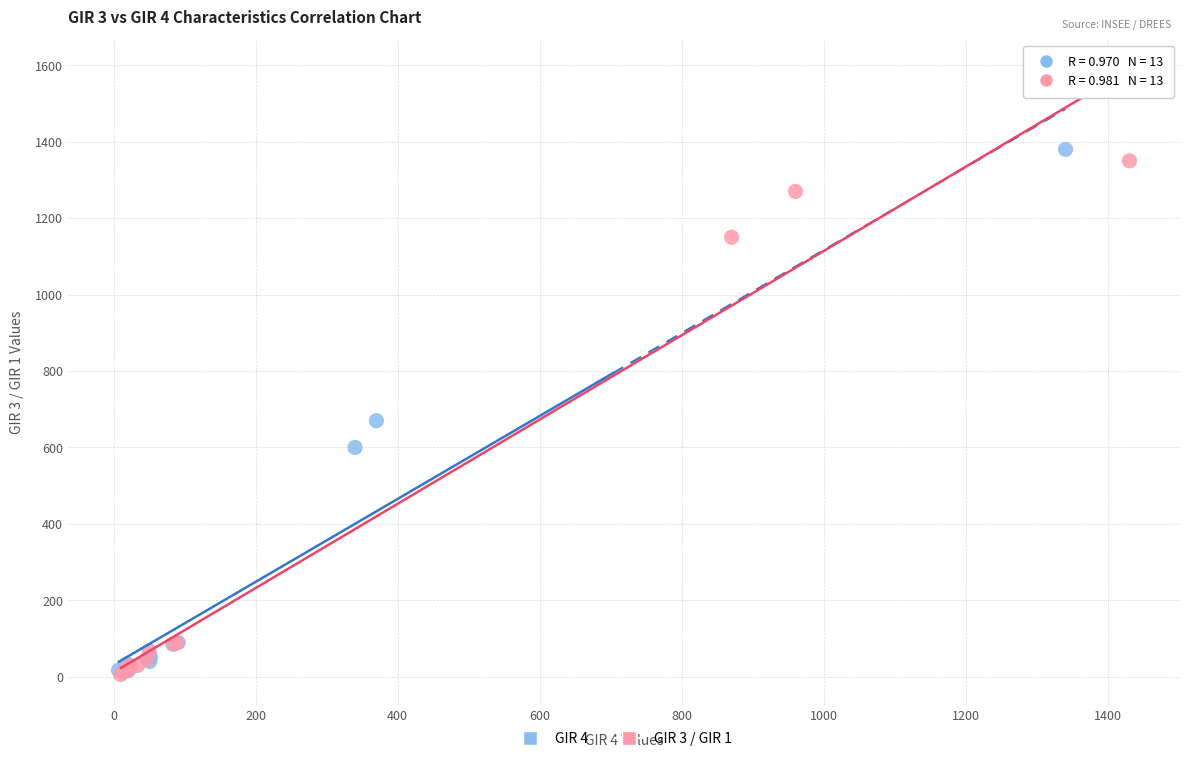

Which series has the largest Y range (max minus min)?

GIR 4